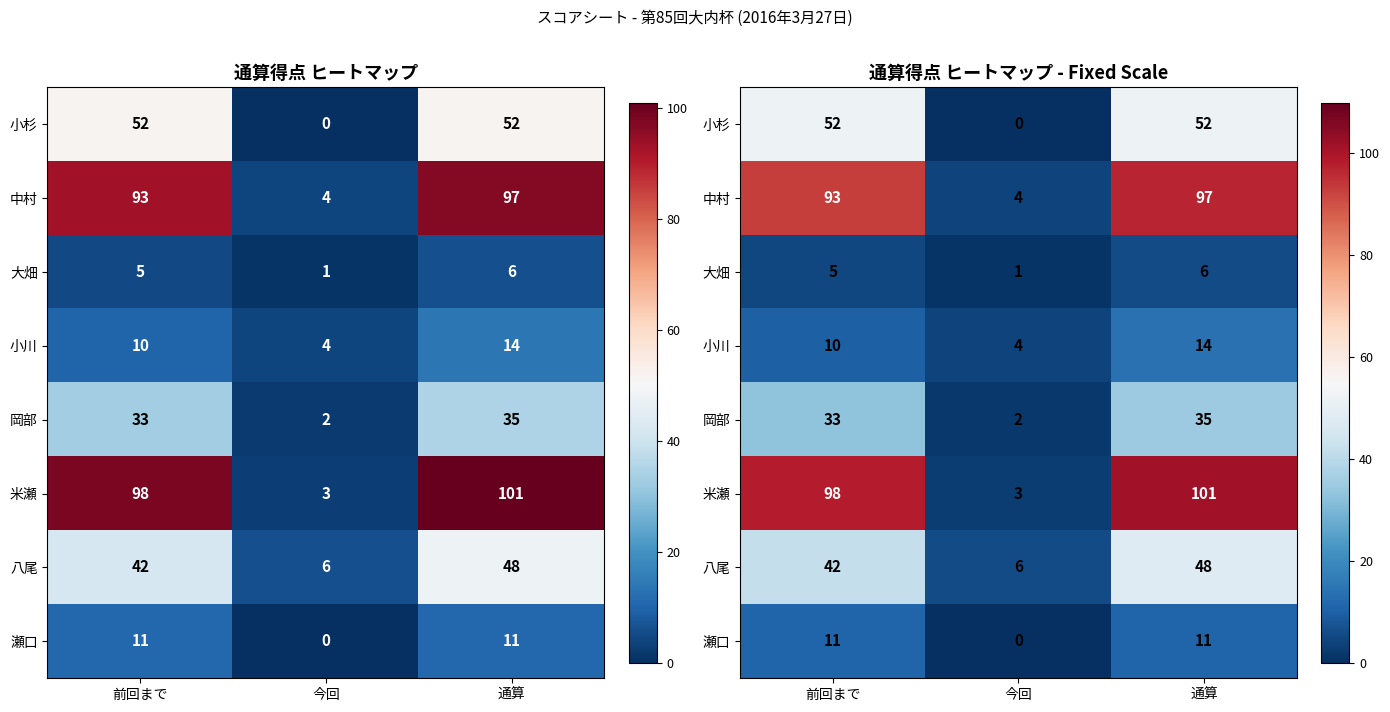

What value does the 大畑 series have at 前回まで?

5